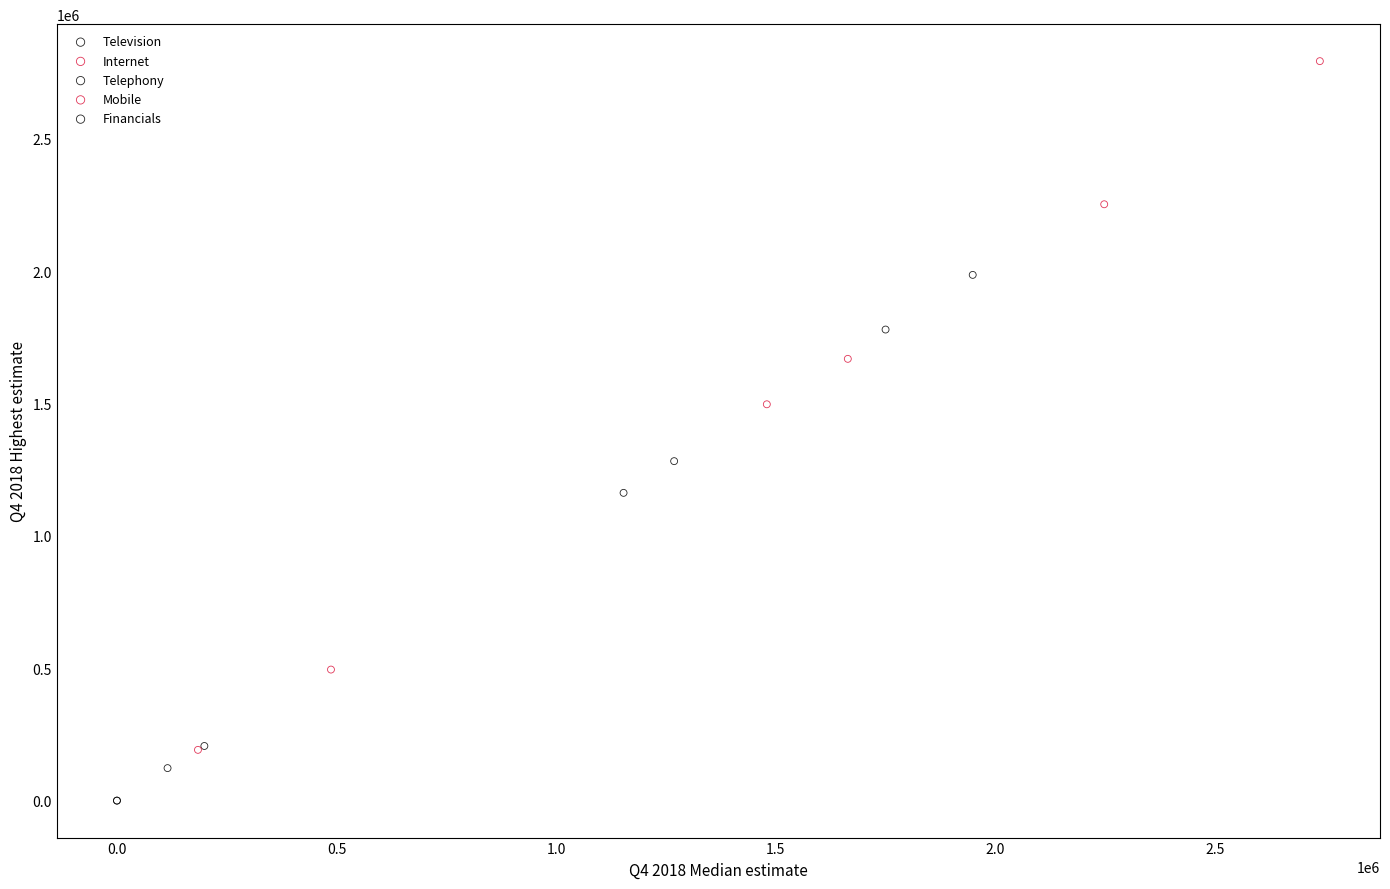

What are all the series names shown in the legend?

Television, Internet, Telephony, Mobile, Financials